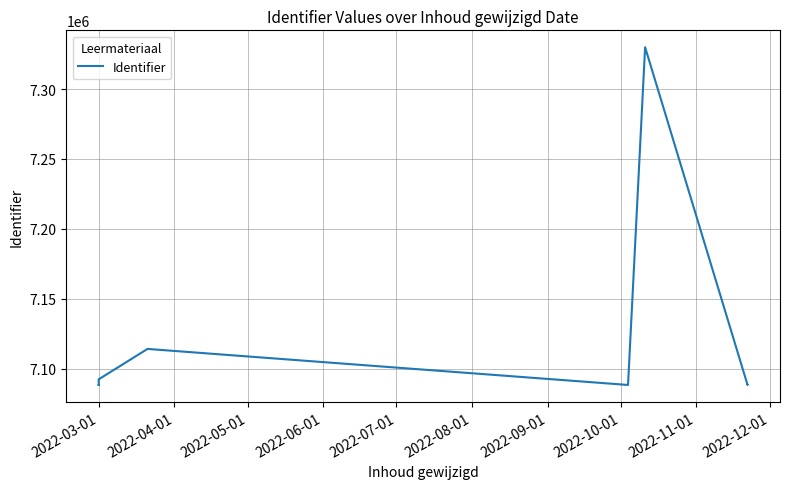

What is the difference between the maximum and minimum values?

241617